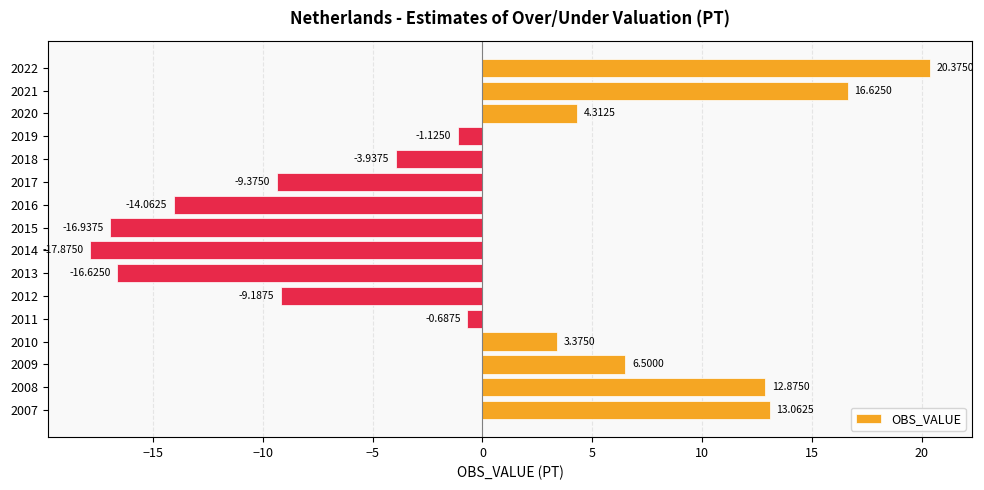

Between 2014 and 2012, which is larger?

2012